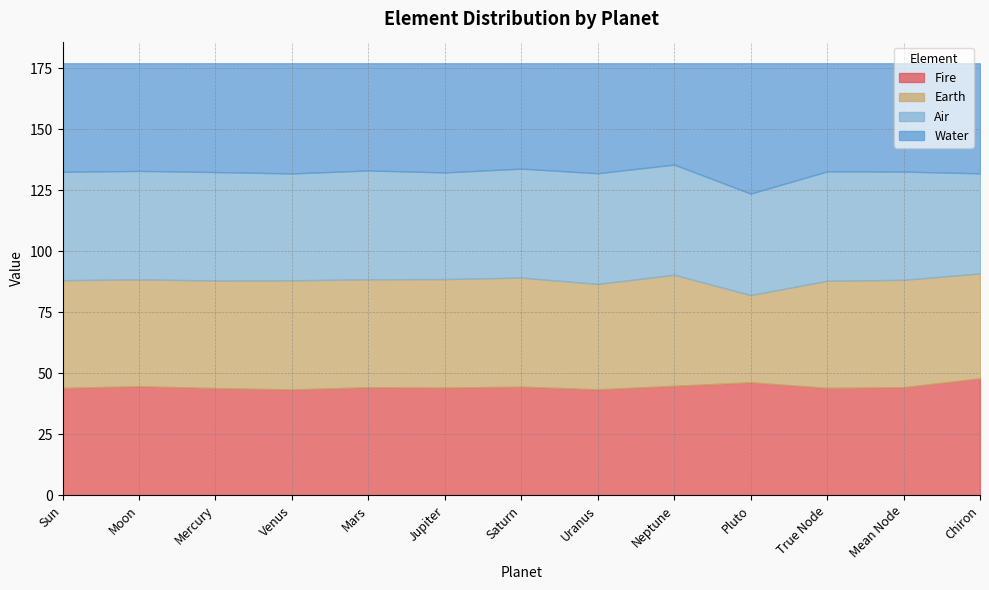

Is it true that Earth equals 74.5 at Uranus?

False